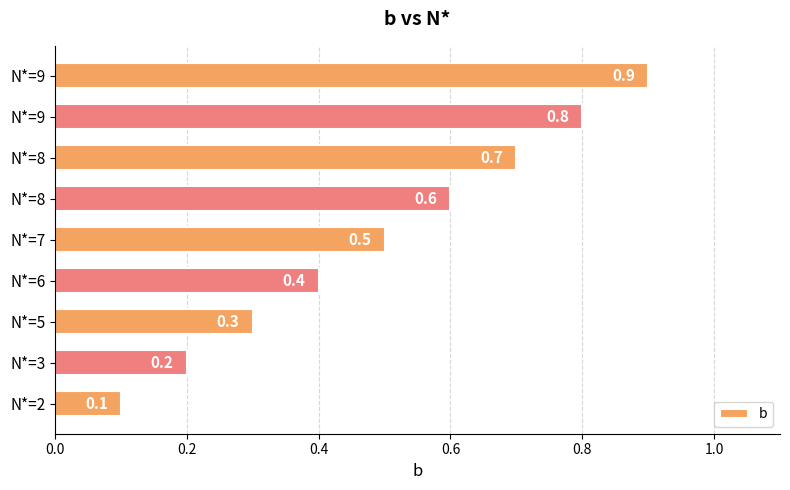

How many series are shown in this chart?

1